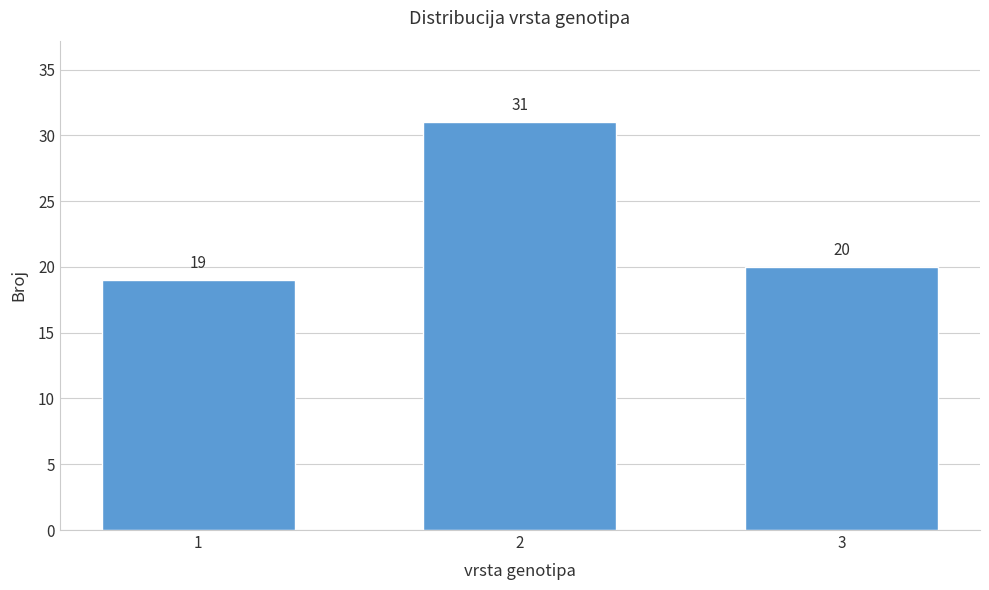

Reading right to left, what are all the values shown in this chart?

20	31	19